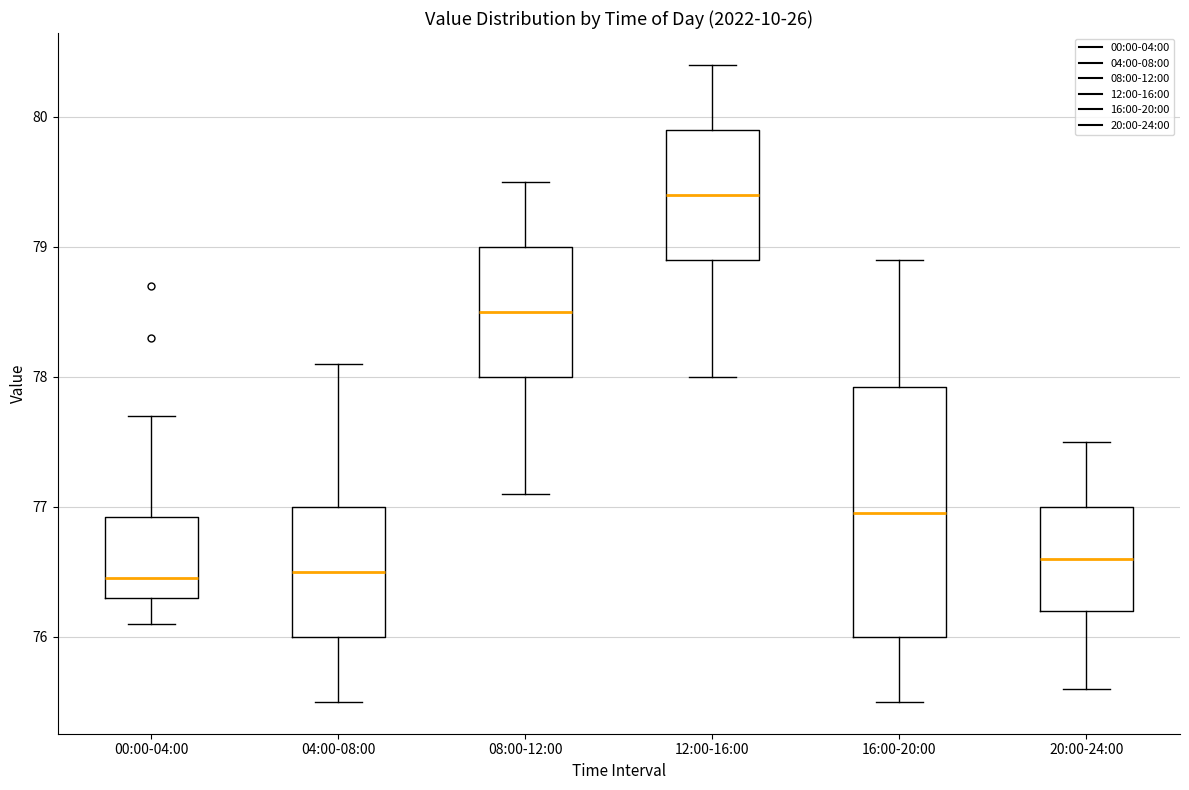

Reading left to right, transcribe this box plot: for each box, give where its median line is, the range the box spans, and where its two whiskers end, as read against the y-axis. The values are not printed on the chart, so give them approximately, as read against the axis.

00:00-04:00: median 76.5, box 76.3 to 76.9, whiskers 76.1 to 77.7
04:00-08:00: median 76.5, box 76.0 to 77.0, whiskers 75.5 to 78.1
08:00-12:00: median 78.5, box 78.0 to 79.0, whiskers 77.1 to 79.5
12:00-16:00: median 79.4, box 78.9 to 79.9, whiskers 78.0 to 80.4
16:00-20:00: median 77.0, box 76.0 to 77.9, whiskers 75.5 to 78.9
20:00-24:00: median 76.6, box 76.2 to 77.0, whiskers 75.6 to 77.5